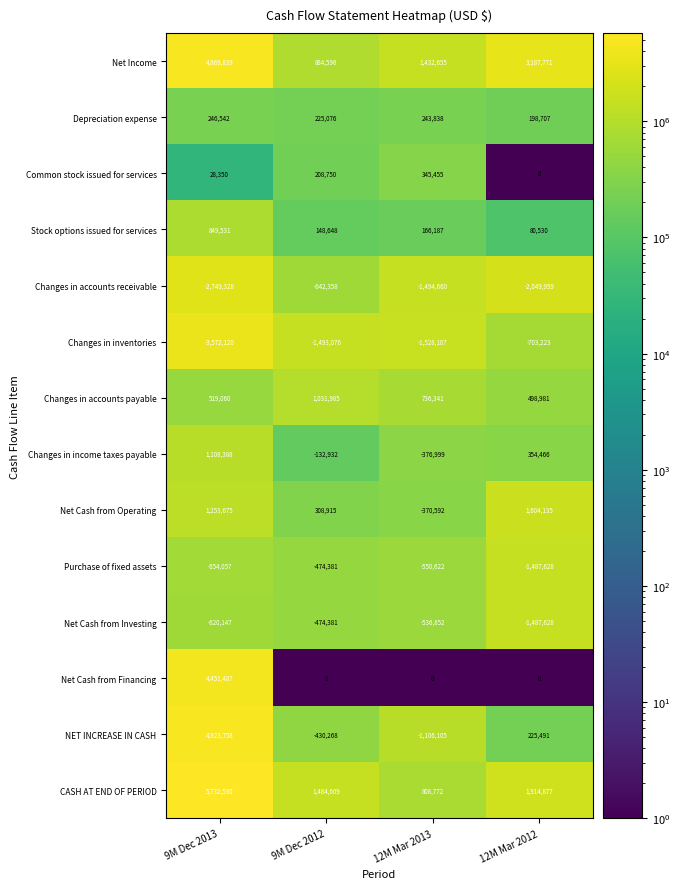

Which series has the largest total across all categories?

Net Income